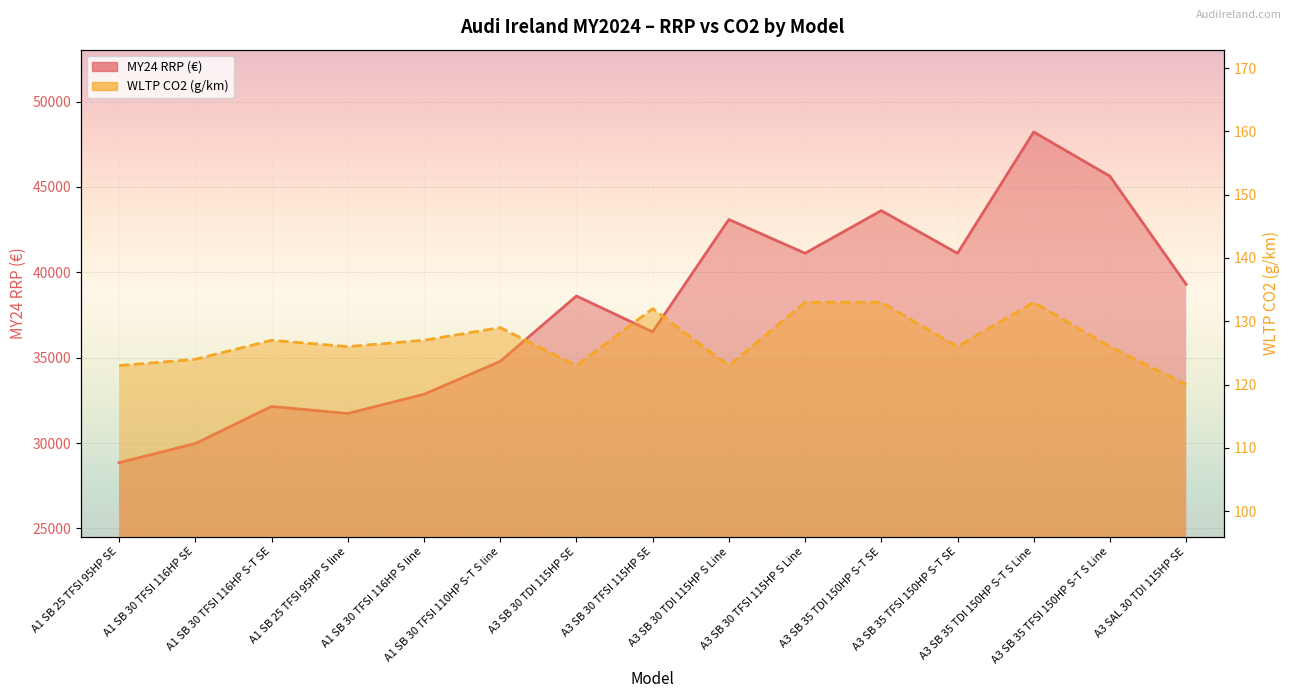

What is the label of the 7th point from the right?

A3 SB 30 TDI 115HP S Line